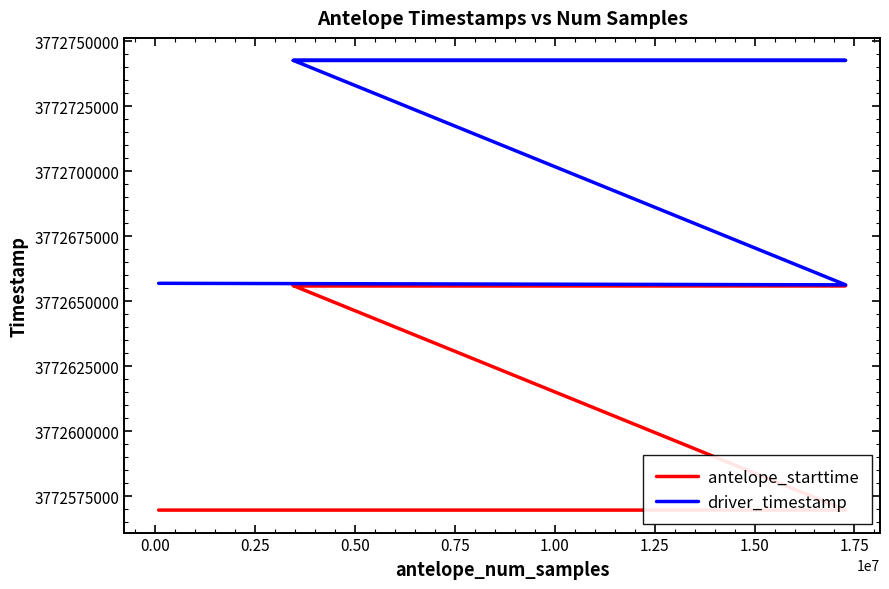

Reading left to right, transcribe all the data shown in this chart.

antelope_starttime: 3772569600.0	3772569600.0	3772656000.0	3772656000.0	3772656000.0
driver_timestamp: 3772656894.3	3772656295.0	3772742696.9	3772742696.4	3772742696.9